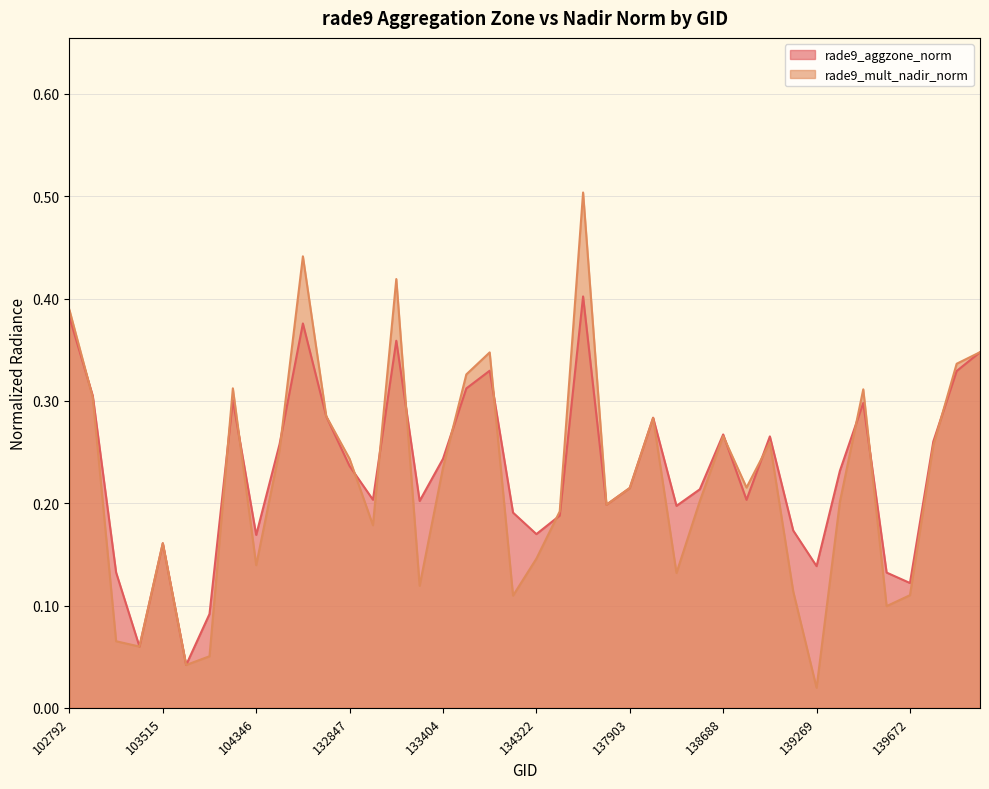

What is the difference between the maximum and second lowest values in the rade9_mult_nadir_norm series?

0.5